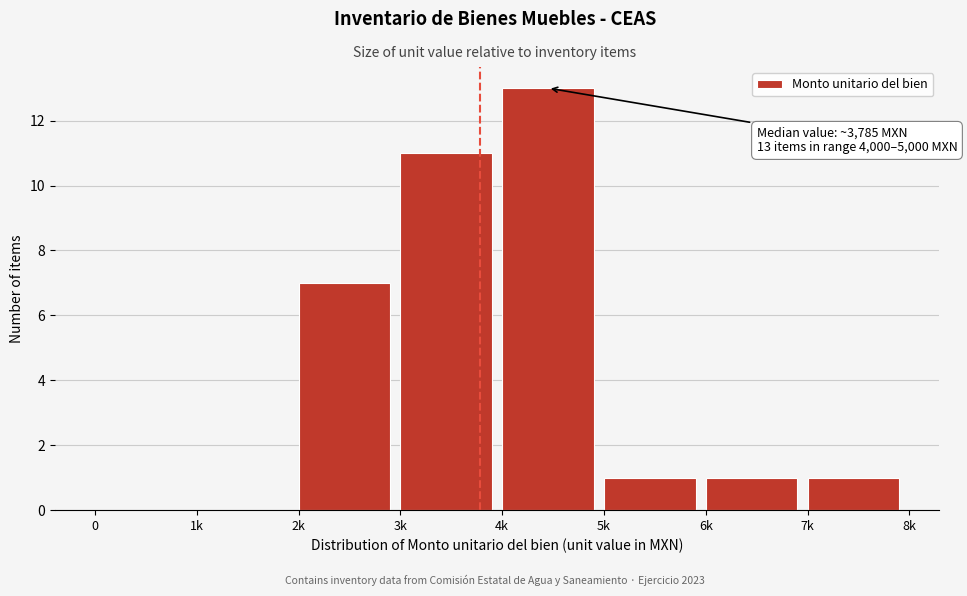

Reading left to right, what are all the values shown in this chart?

0=0	1k=0	2k=7	3k=11	4k=13	5k=1	6k=1	7k=1